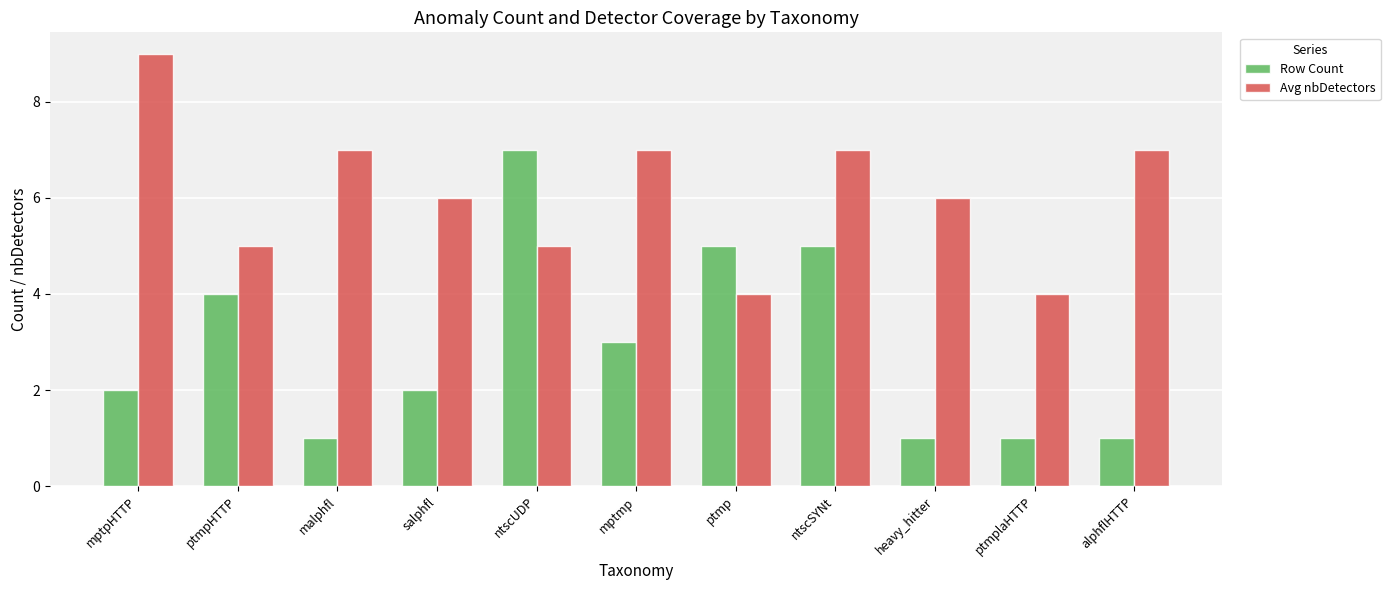

What is the difference between the highest and lowest values at mptpHTTP?

7